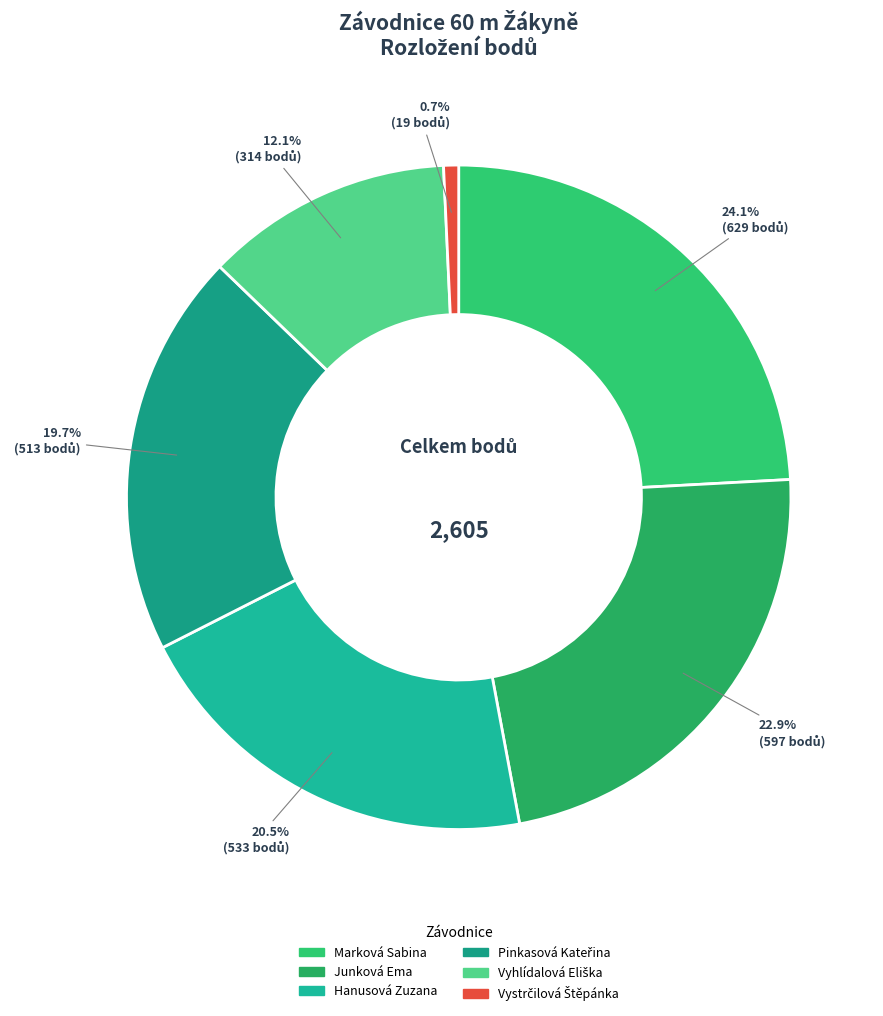

To the nearest percent, what is the average slice percentage?

17%